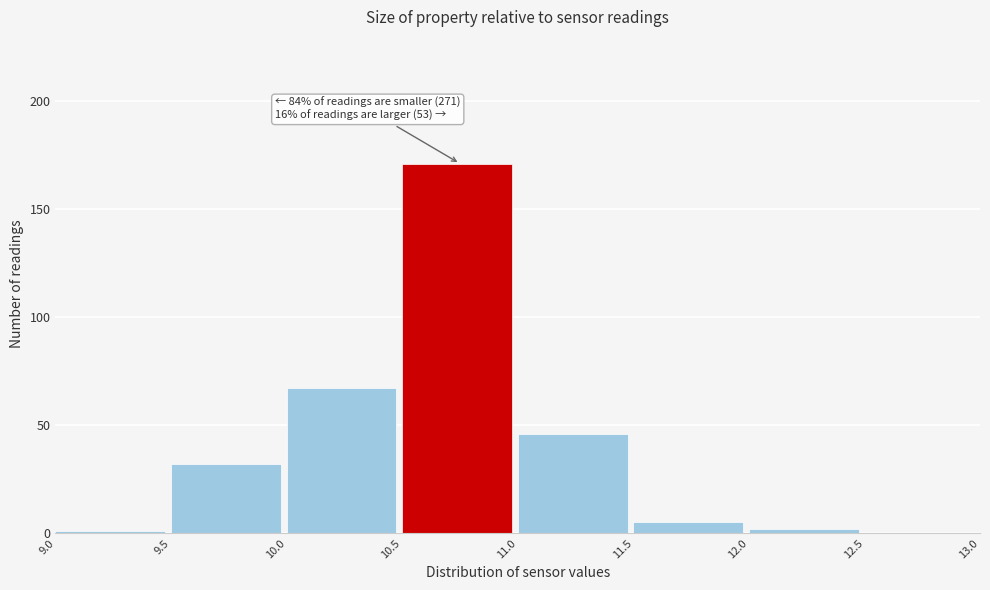

Over which range of the x-axis is the bar tallest?

10.5 to 11.0